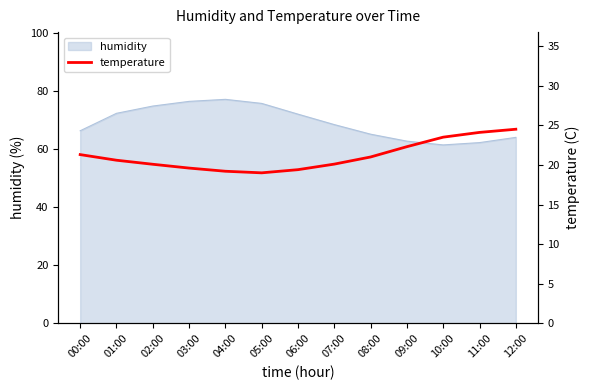

Reading left to right, extract all data points from this chart.

21.3	20.6	20.1	19.6	19.2	19.0	19.4	20.1	21.0	22.3	23.5	24.1	24.5